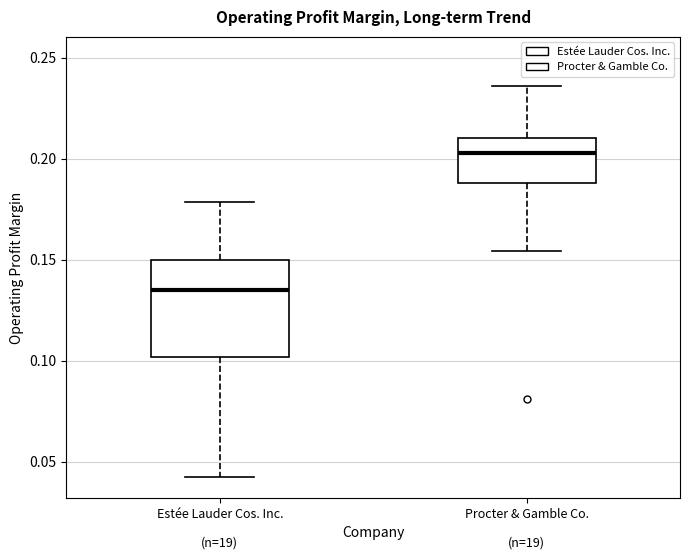

Reading left to right, transcribe this box plot: for each box, give where its median line is, the range the box spans, and where its two whiskers end, as read against the y-axis. The values are not printed on the chart, so give them approximately, as read against the axis.

Estée Lauder Cos. Inc.: median 0.135, box 0.100 to 0.150, whiskers 0.040 to 0.180
Procter & Gamble Co.: median 0.205, box 0.190 to 0.210, whiskers 0.155 to 0.235